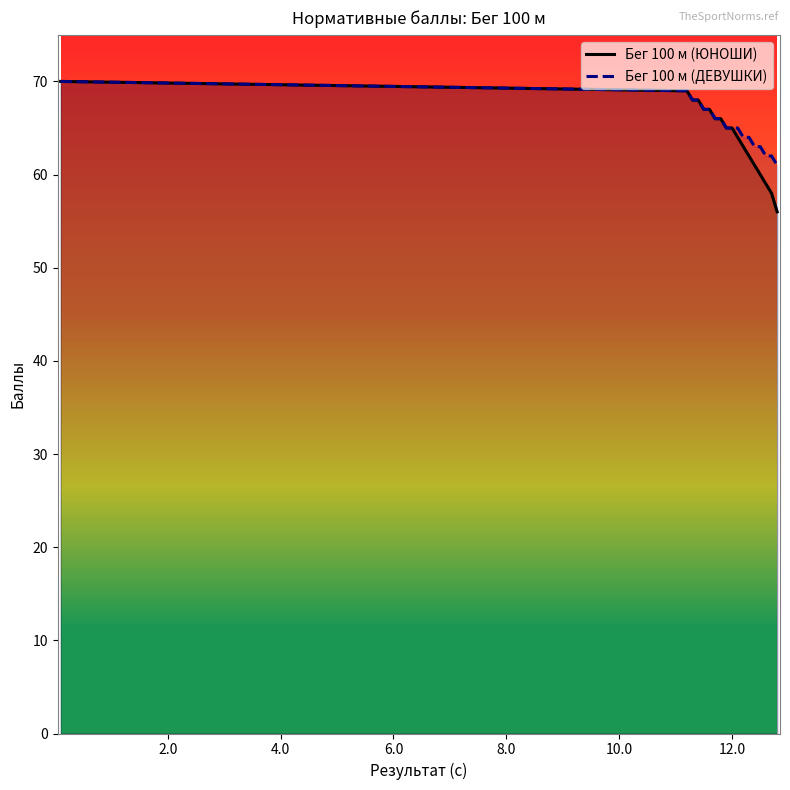

At 2.0, list the series in order from smallest to largest.

Бег 100 м (ЮНОШИ), Бег 100 м (ДЕВУШКИ)